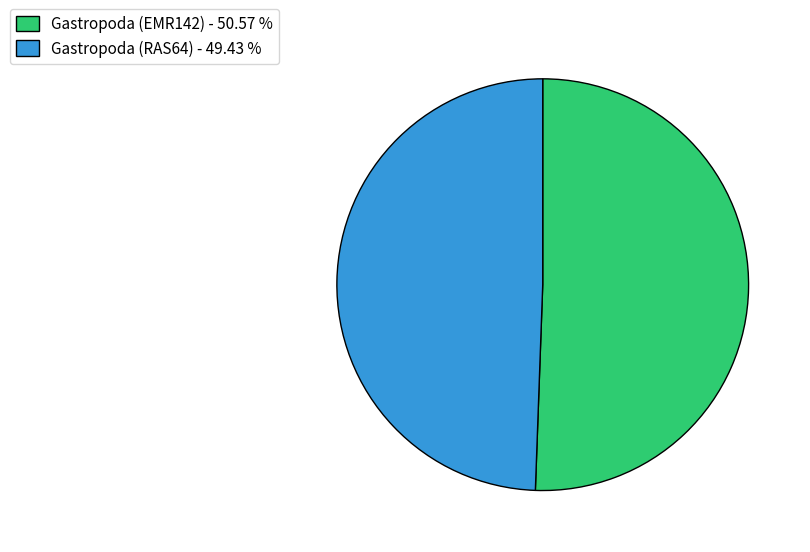

Is there a majority slice in this chart?

Yes